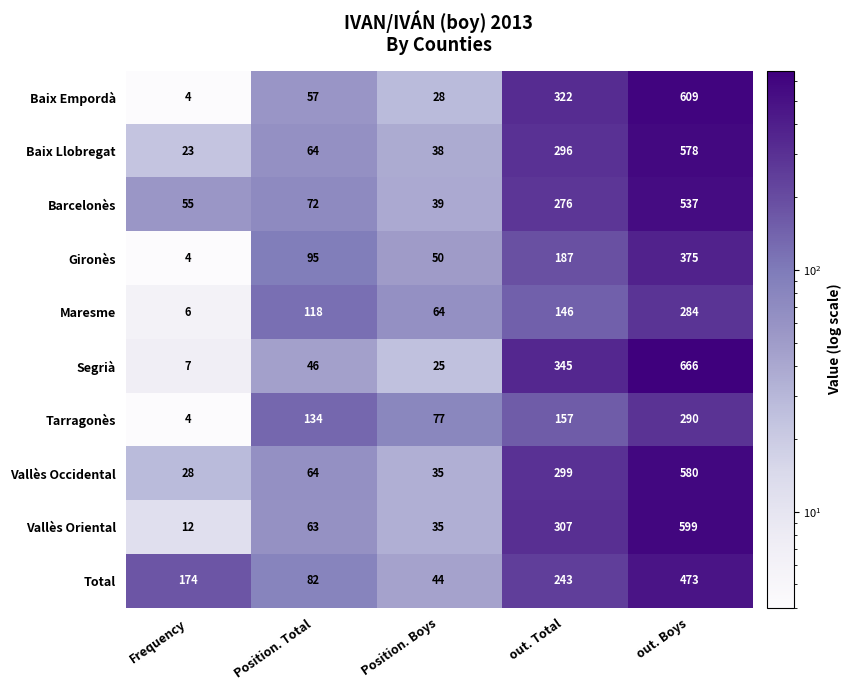

The value of Vallès Oriental at Frequency is 19. True or false?

False